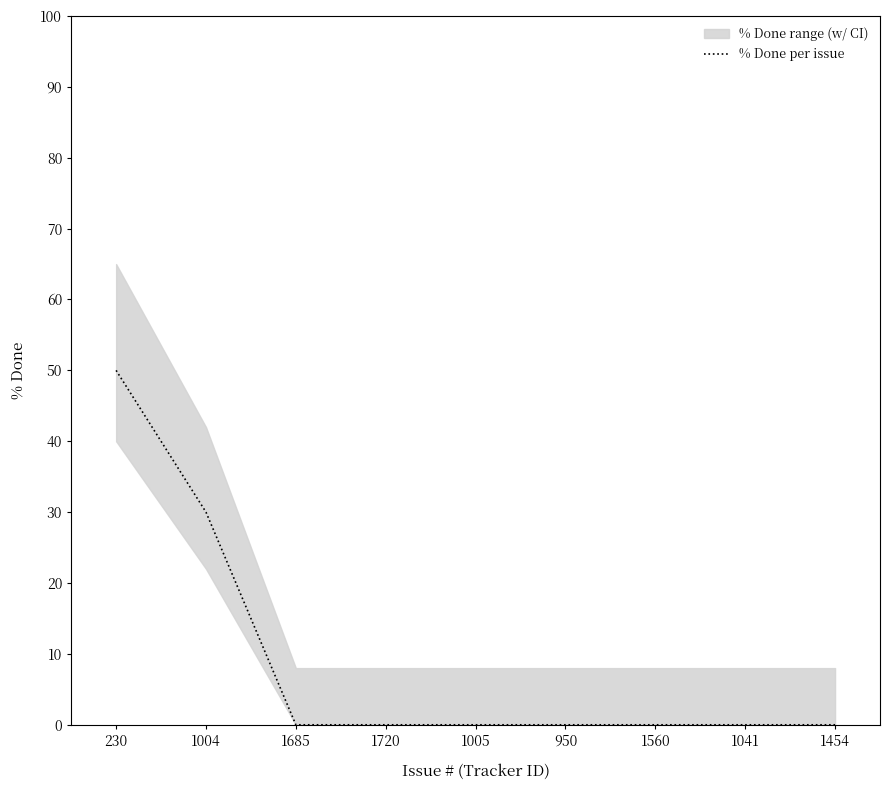

Which label corresponds to the smallest value in the chart?

1685